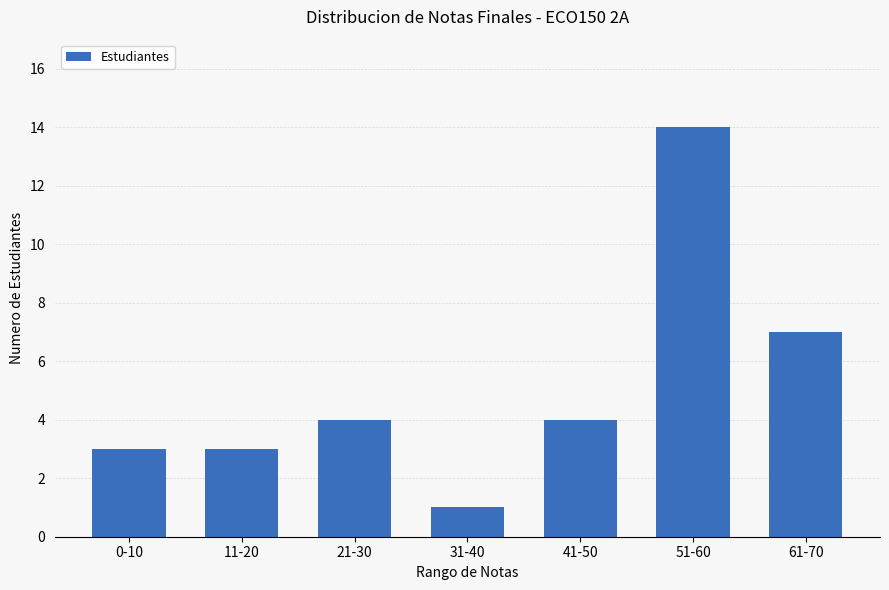

Is it true that the value at 31-40 is 0?

False